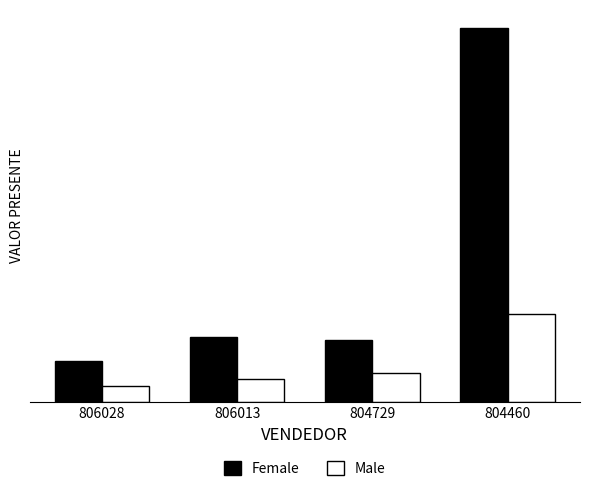

At how many categories does at least one series exceed 13935?

1